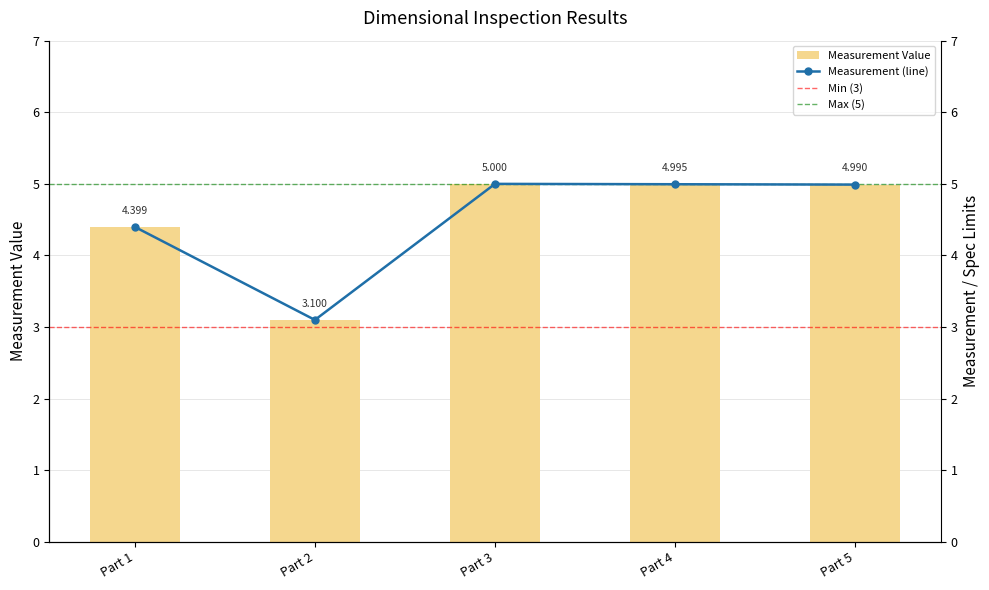

Are the bars horizontal?

No